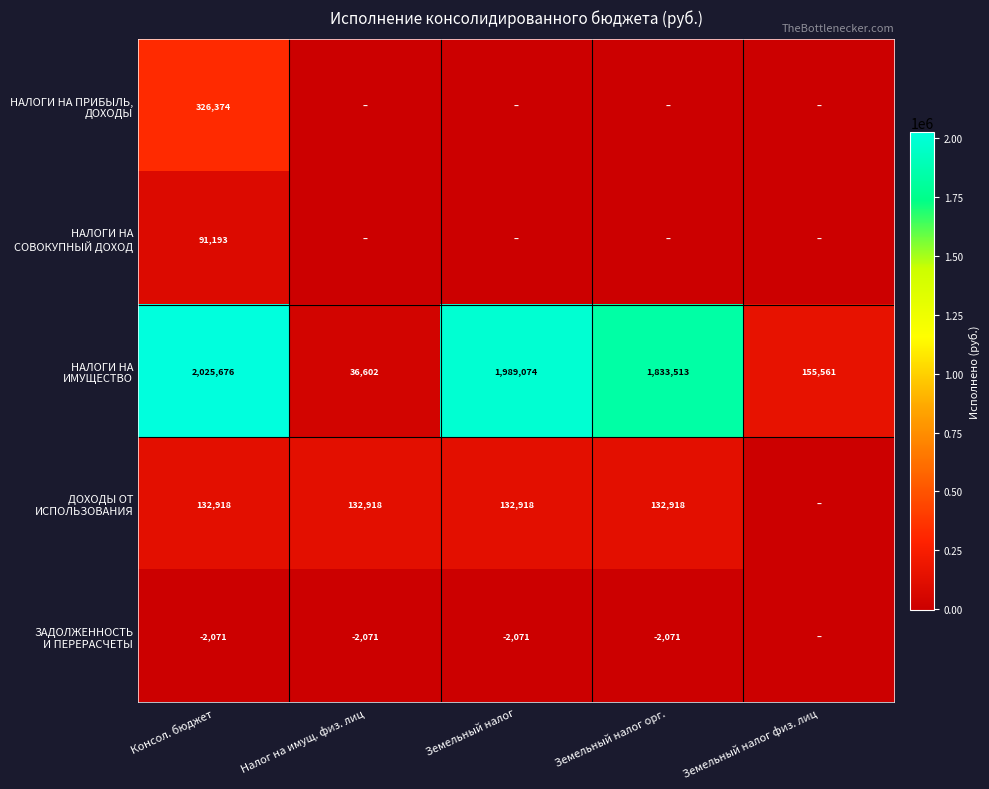

What is the sum of all НАЛОГИ НА СОВОКУПНЫЙ ДОХОД values?

91192.6